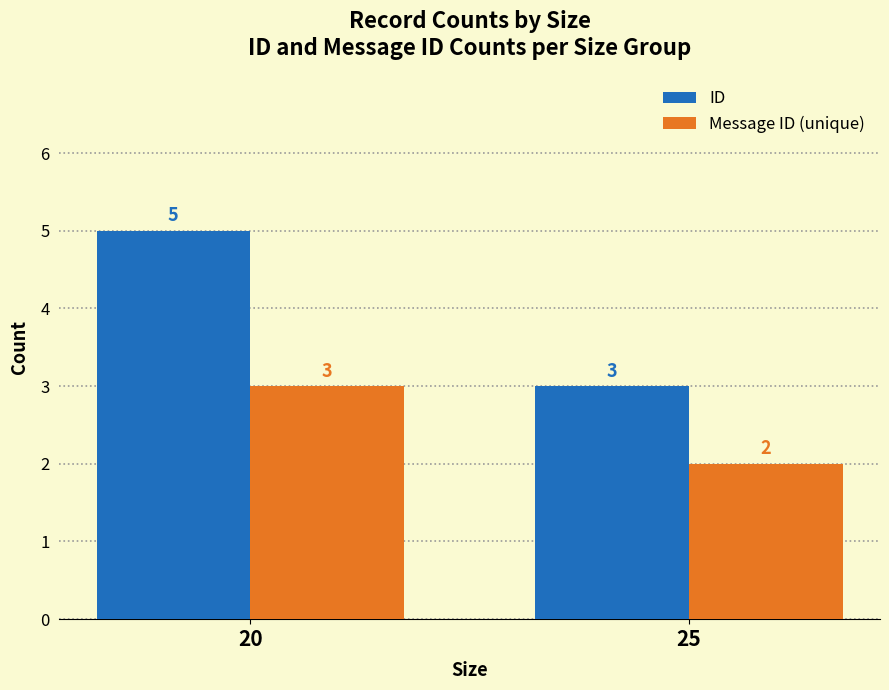

How many bars are there in total?

4